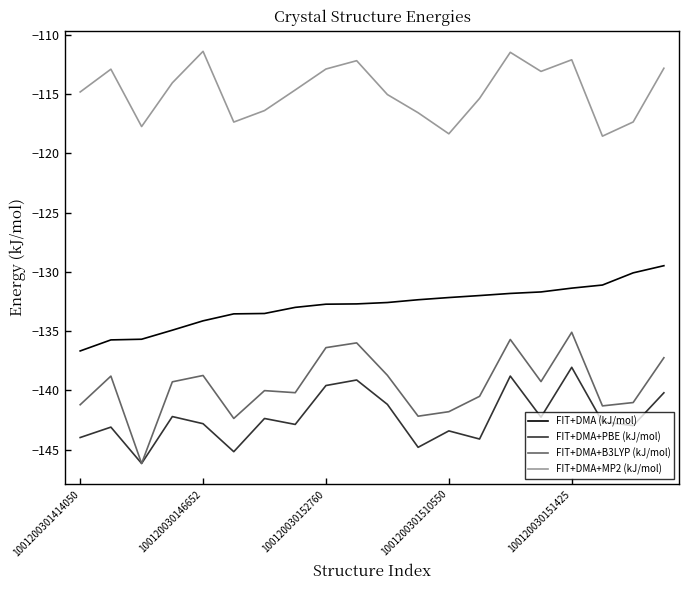

List the series in order of their peak value, lowest first.

FIT+DMA+PBE (kJ/mol), FIT+DMA+B3LYP (kJ/mol), FIT+DMA (kJ/mol), FIT+DMA+MP2 (kJ/mol)